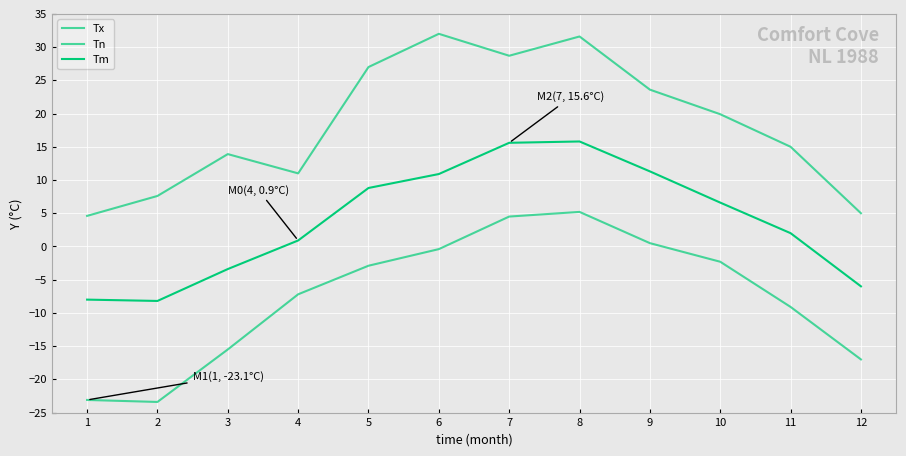

Is this an area chart (filled region under the line)?

No